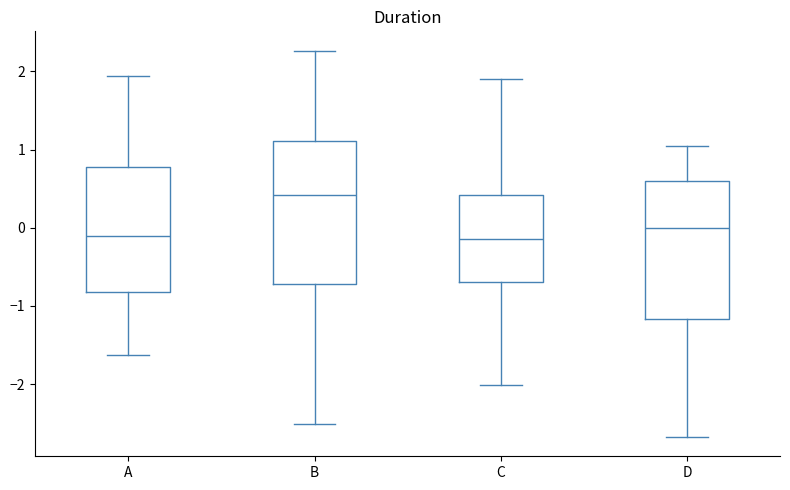

Reading left to right, read every box against the y-axis: the position of its median line, the range the box covers, and the ends of its whiskers. The values are not printed on the chart, so give them approximately, as read against the axis.

A: median -0.1, box -0.8 to 0.8, whiskers -1.6 to 1.9
B: median 0.4, box -0.7 to 1.1, whiskers -2.5 to 2.3
C: median -0.1, box -0.7 to 0.4, whiskers -2.0 to 1.9
D: median 0.0, box -1.2 to 0.6, whiskers -2.7 to 1.0